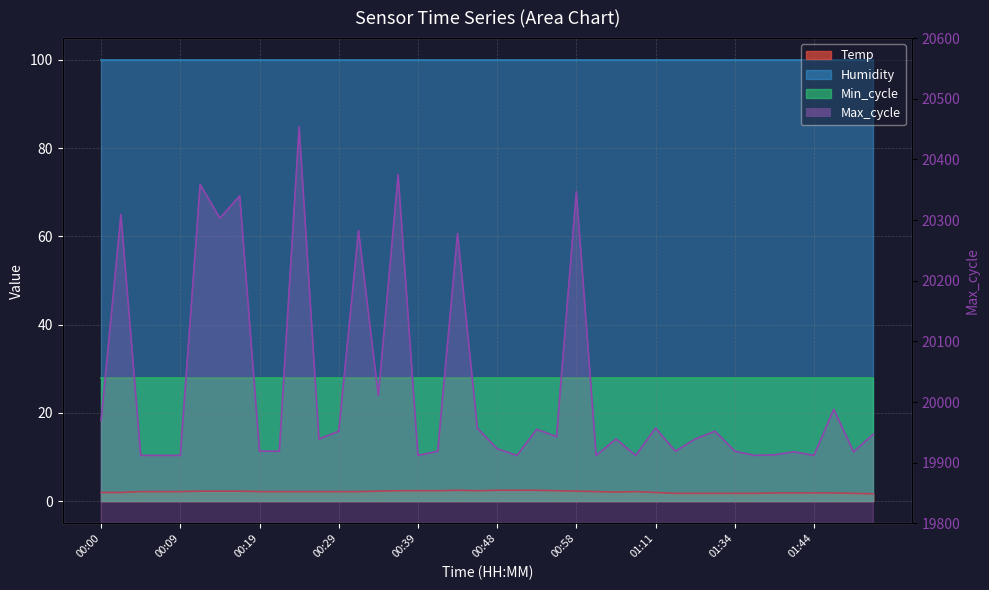

True or false: Max_cycle and Temp intersect in this chart.

False